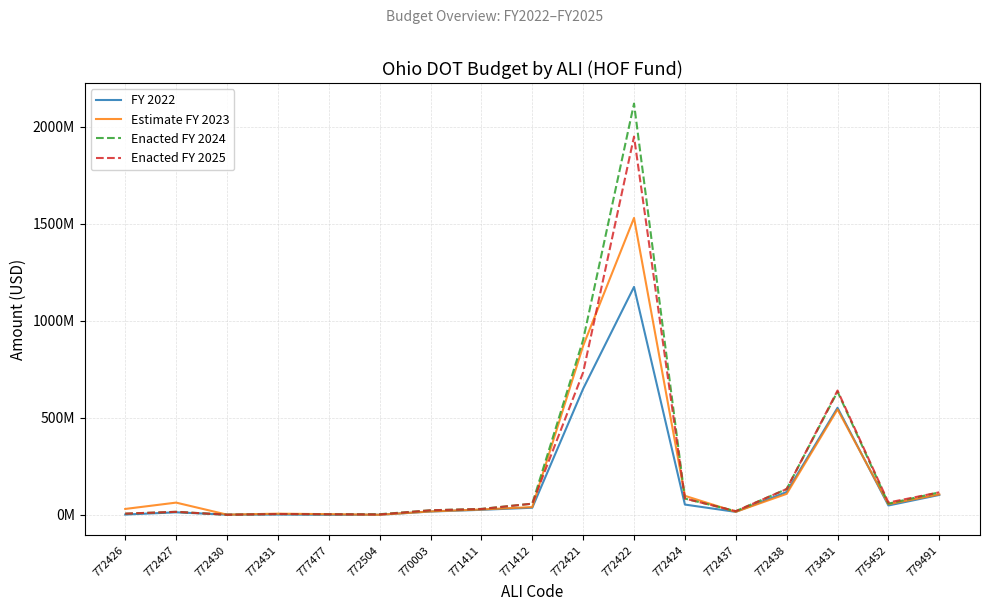

At which category does Estimate FY 2023 reach its first local peak?

772427